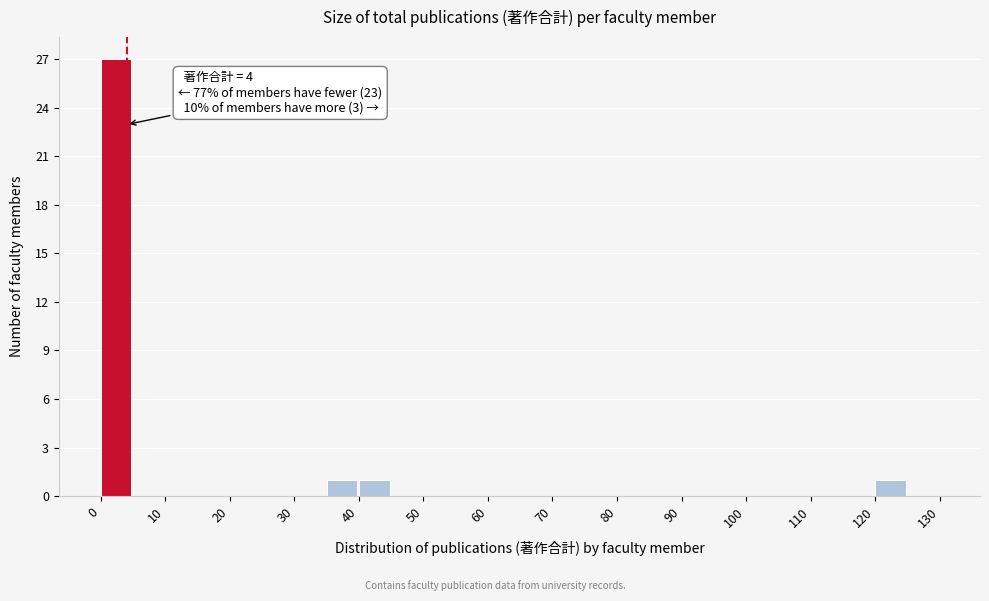

Which range on the x-axis has the tallest bar?

0 to 5